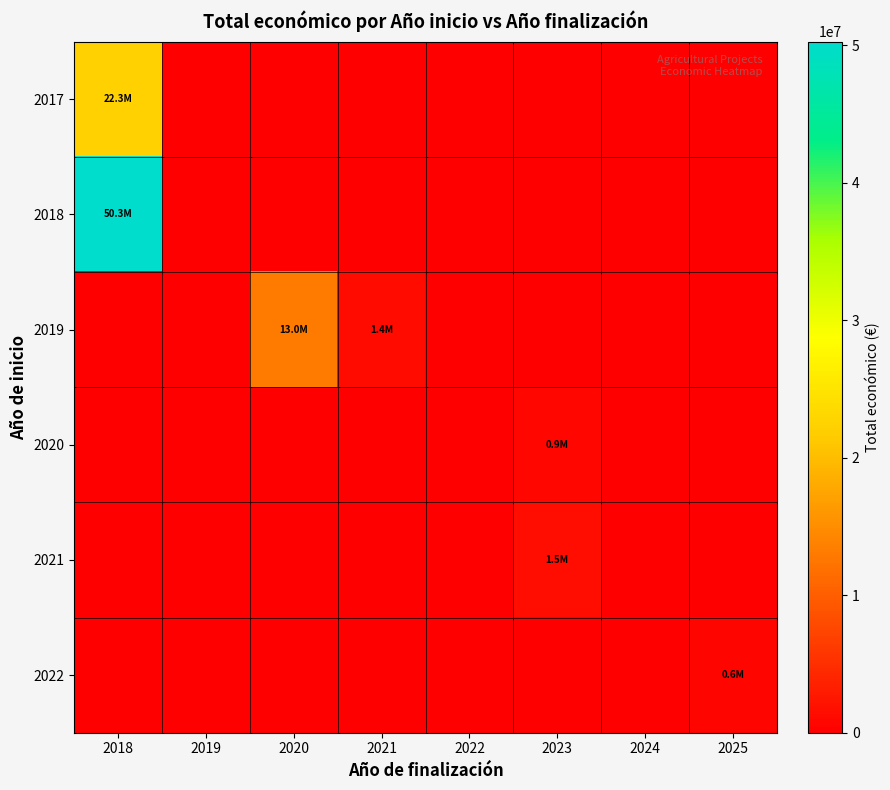

Which has a higher value, 2023 or 2018?

2018